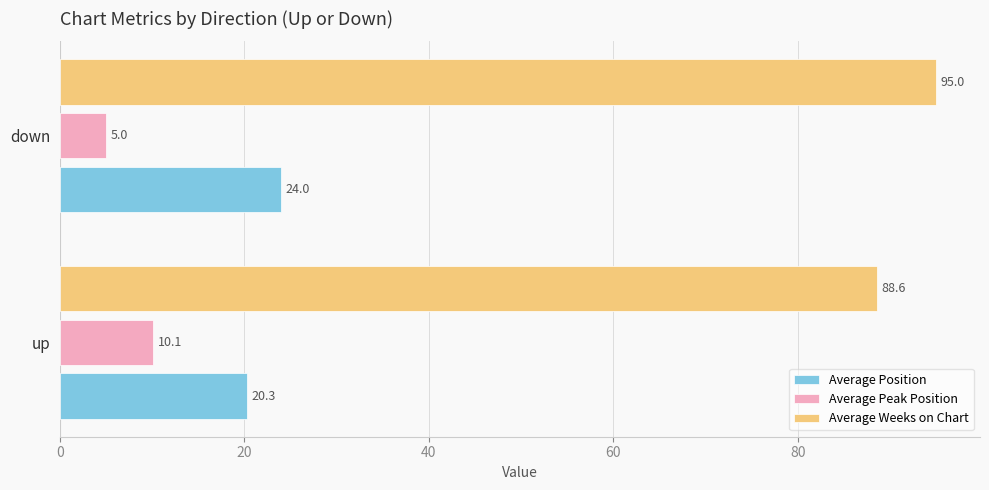

What is the minimum value shown in the chart?

5.0